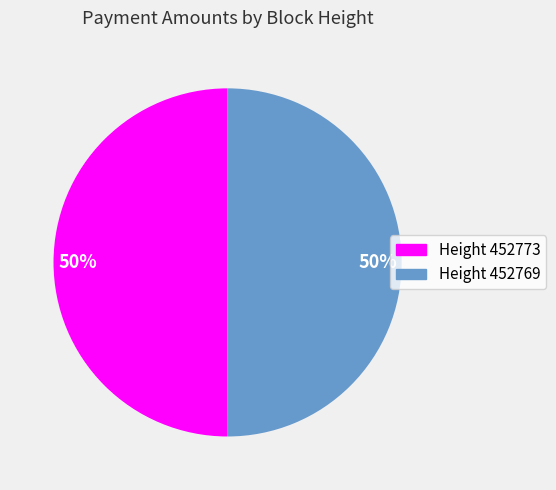

To the nearest percent, what is the average slice percentage?

50%